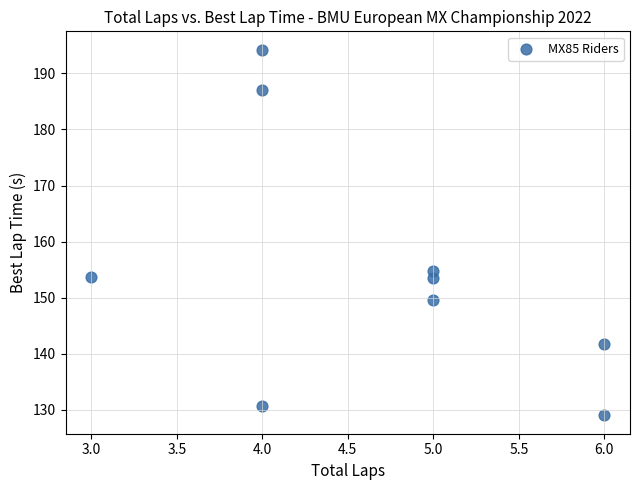

What Y value in the scatter plot is closest to 161?

154.7